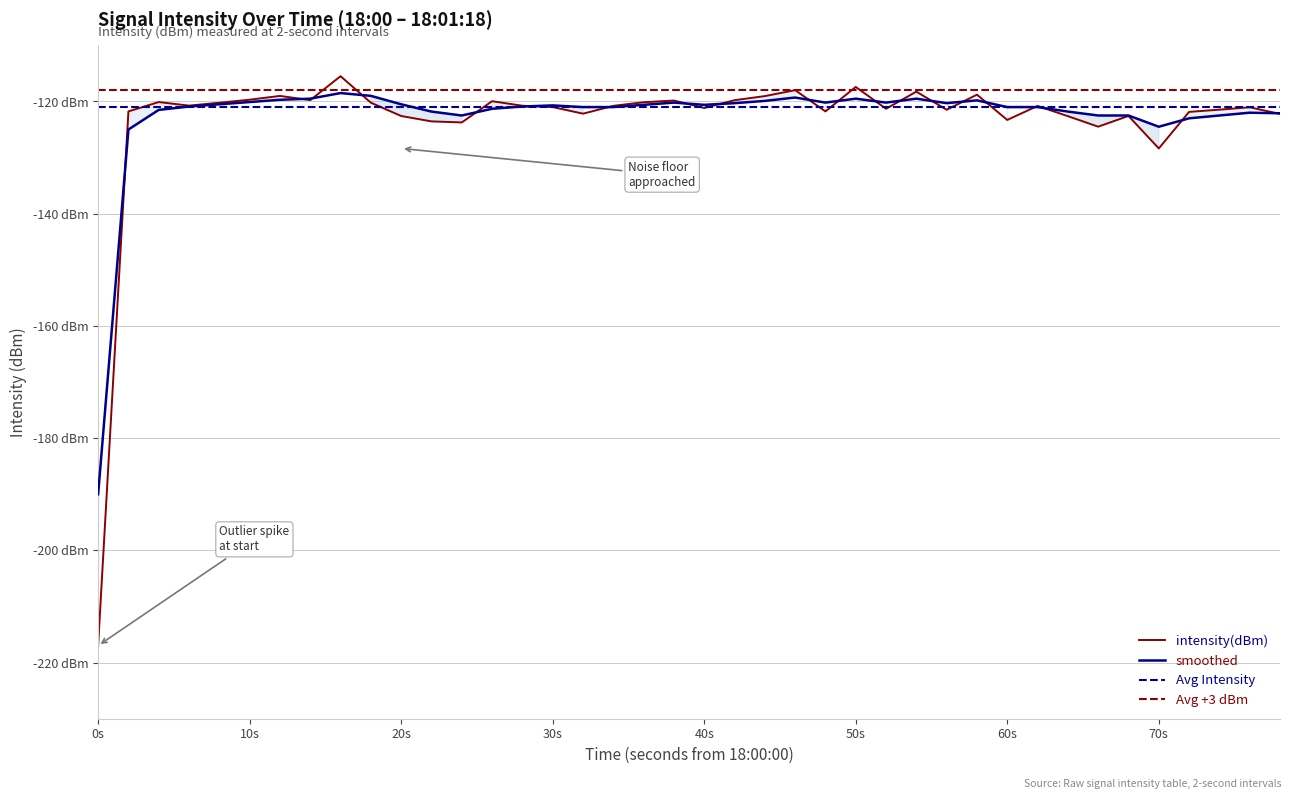

Is it true that smoothed equals -175.8 at 36?

False